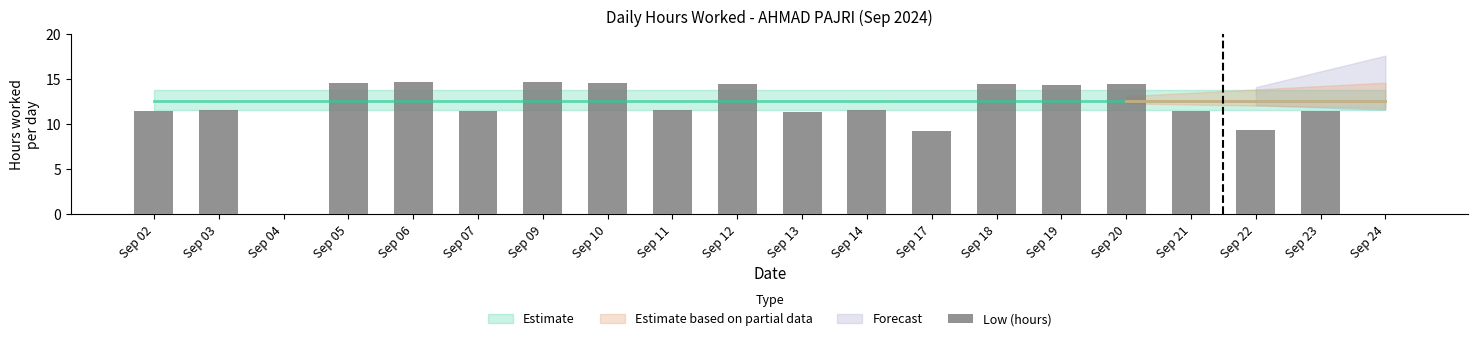

What is the greatest value displayed?

14.7